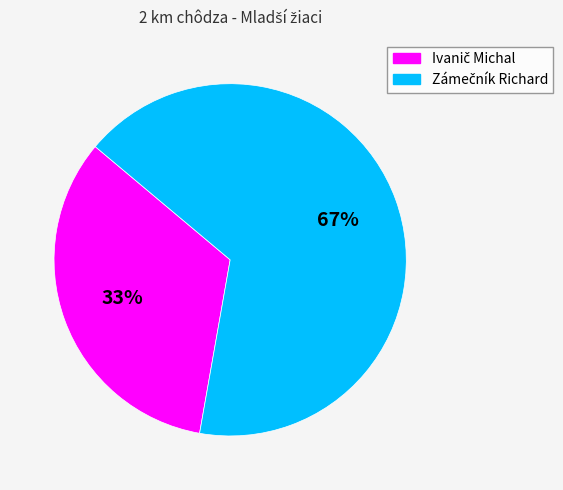

To the nearest percent, what is the average slice percentage?

50%